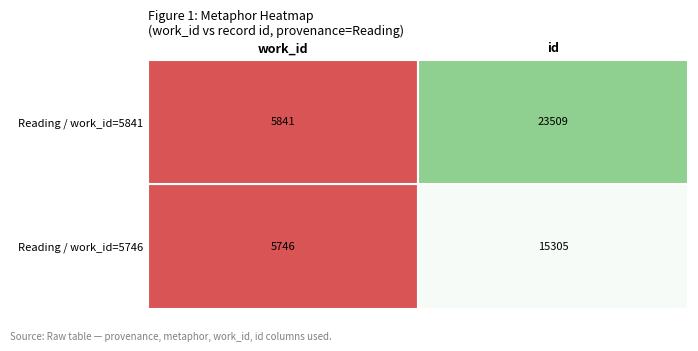

Rank the series by their maximum value, from lowest to highest.

Reading / work_id=5746, Reading / work_id=5841